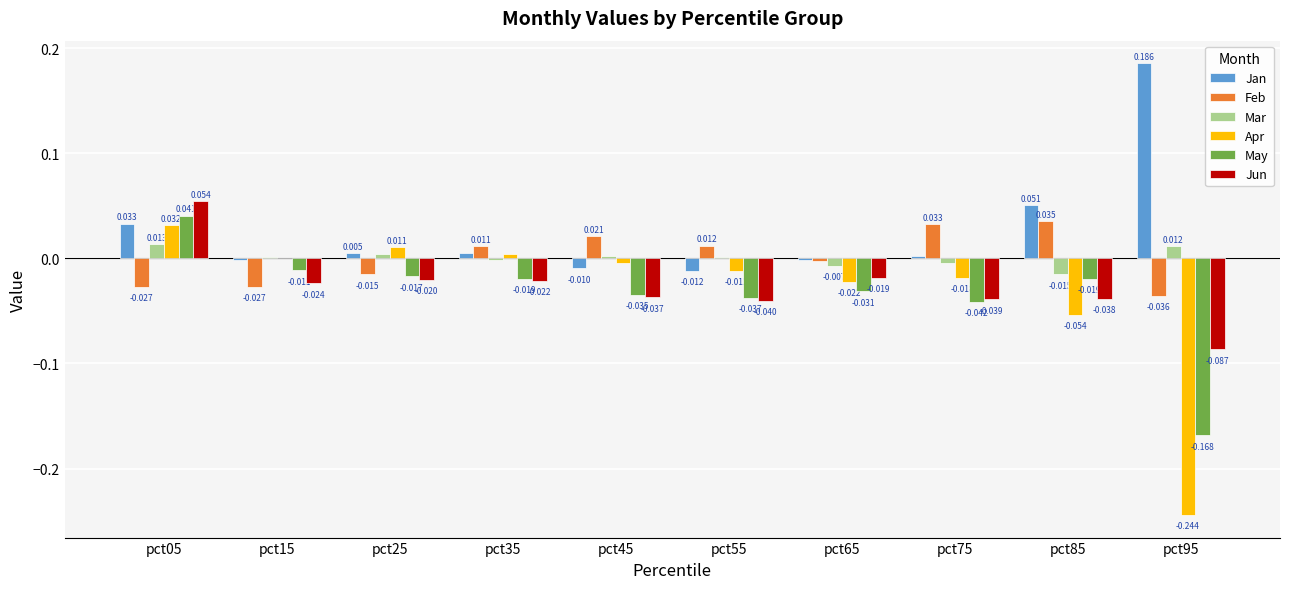

Which series has the largest range (max minus min)?

Apr